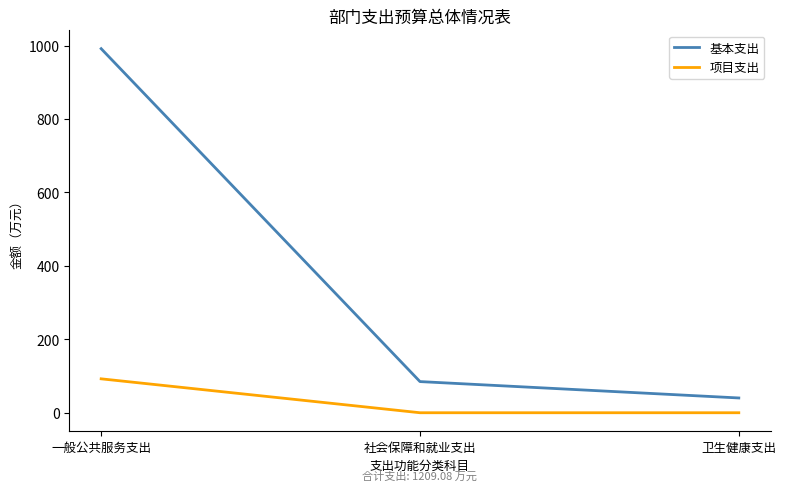

Is the value of 基本支出 at 社会保障和就业支出 greater than the value of 项目支出 at 卫生健康支出?

Yes